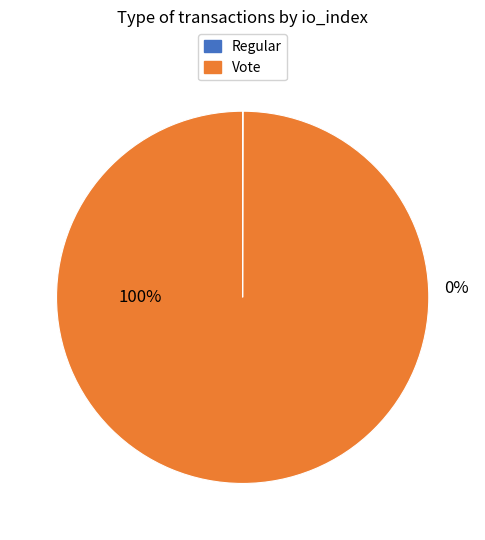

What is the change in value from Regular to Vote?

+3